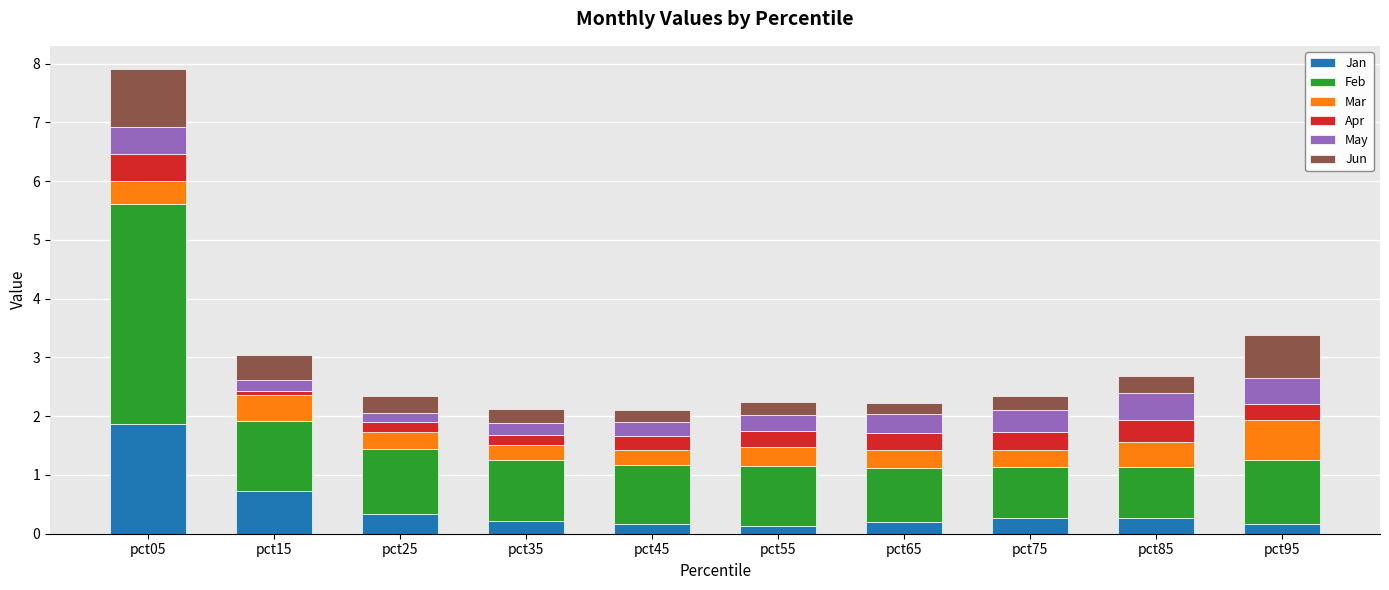

The Jan series shows 0.2 at pct65. True or false?

True